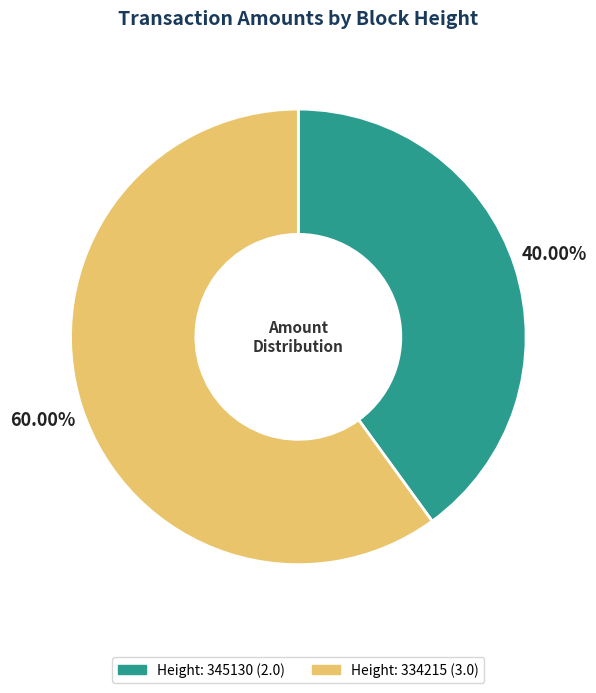

How many segments does this pie chart have?

2